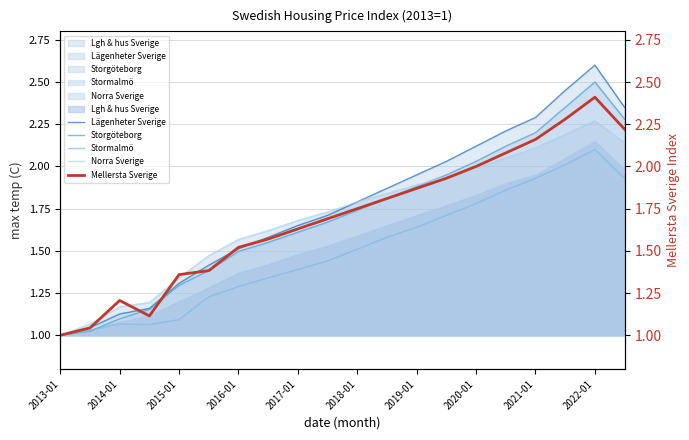

At 13, list the series in order from smallest to largest.

Stormalmö, Mellersta Sverige, Norra Sverige, Storgöteborg, Lägenheter Sverige